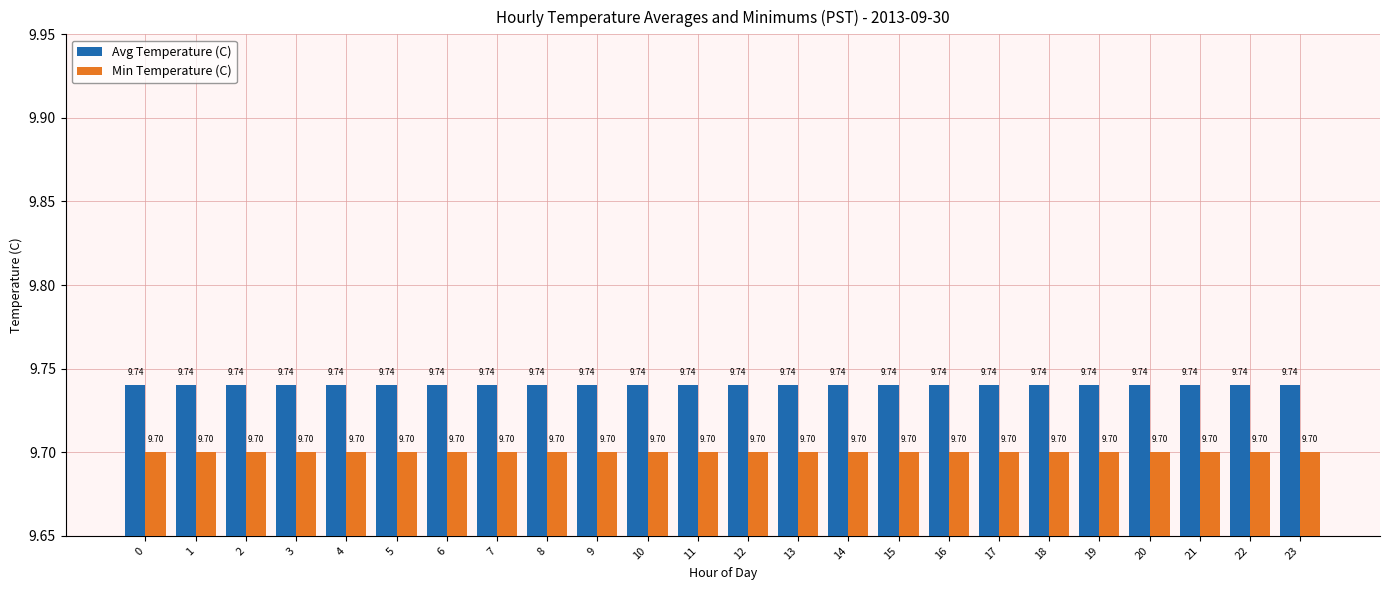

True or false: Avg Temperature (C) has a value of 16.8 at 22.

False